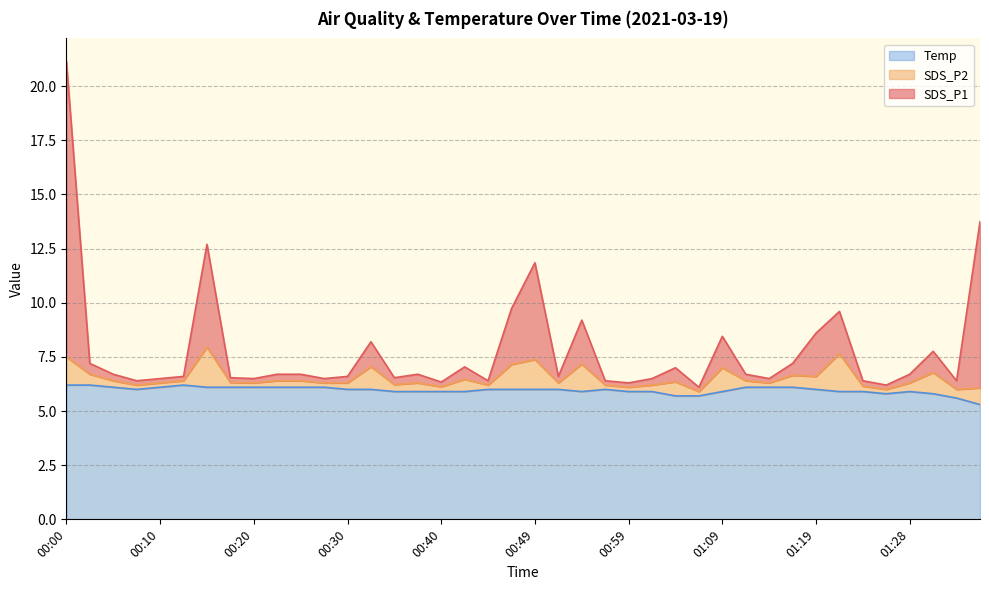

Count the number of categories in the chart.

40